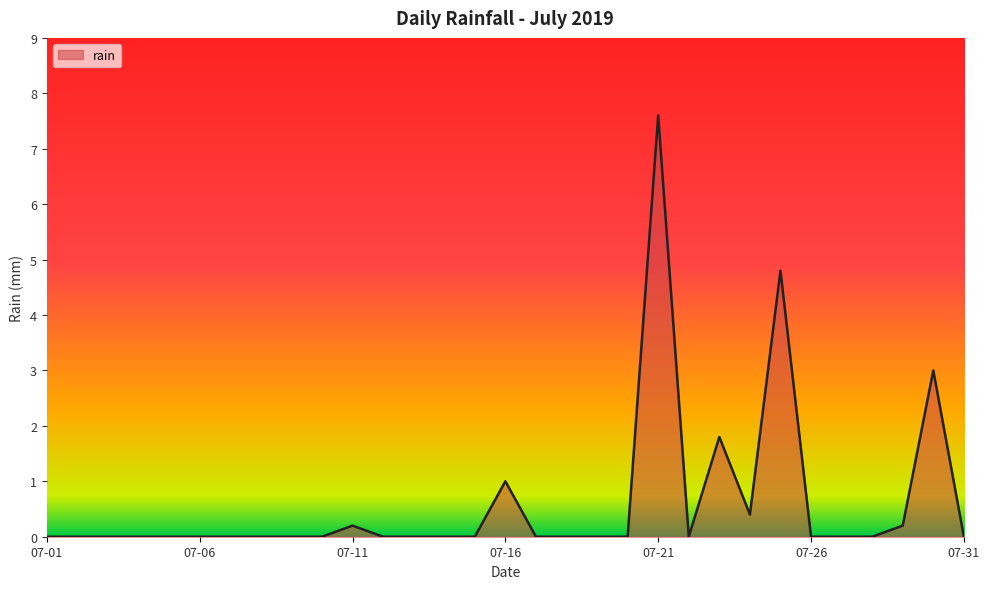

What is the difference between the maximum and minimum values?

7.6